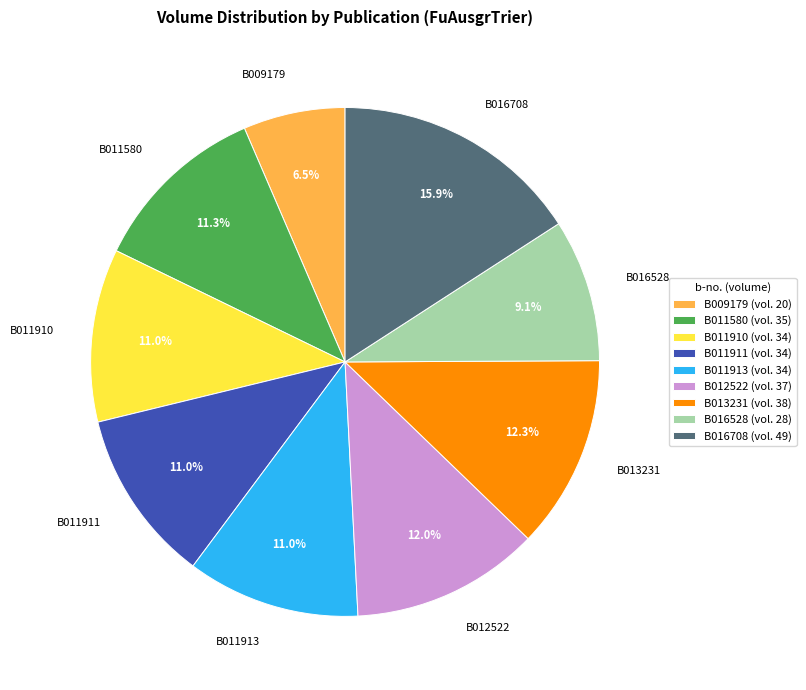

To the nearest percent, what portion does B013231 represent?

12%